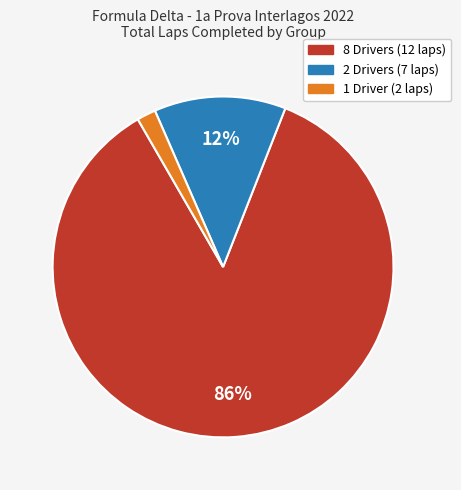

Is there any slice that represents more than half of the pie?

Yes